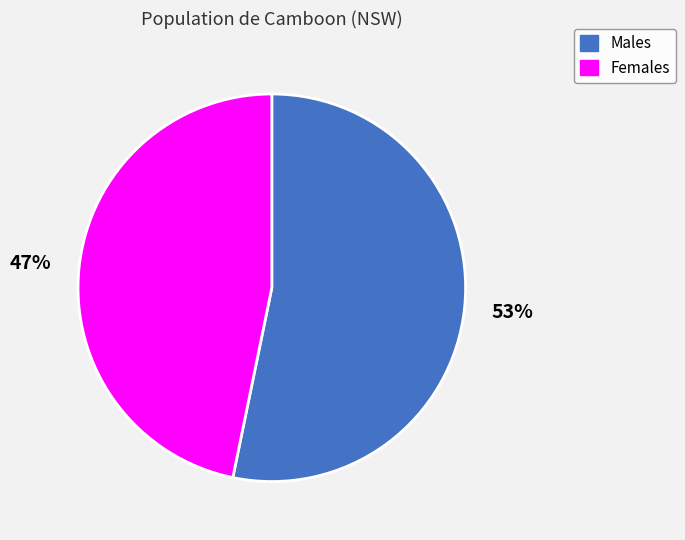

What is the majority slice?

Males